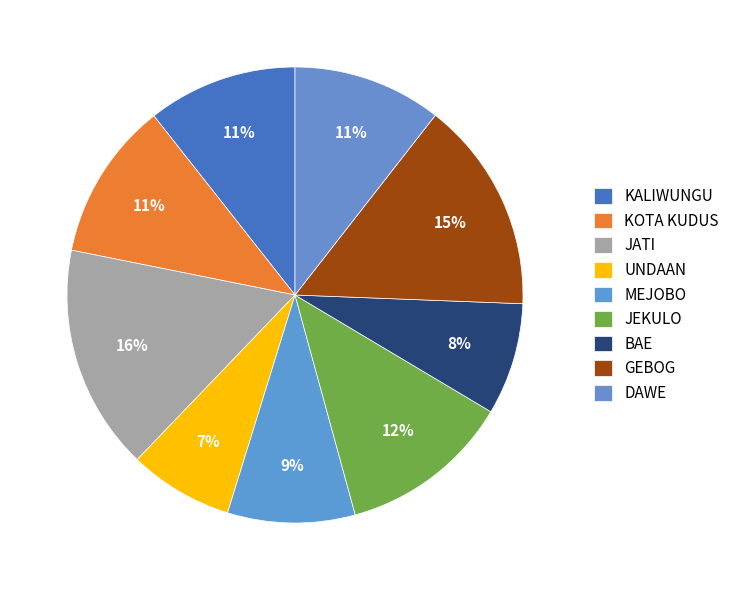

How many segments does this pie chart have?

9